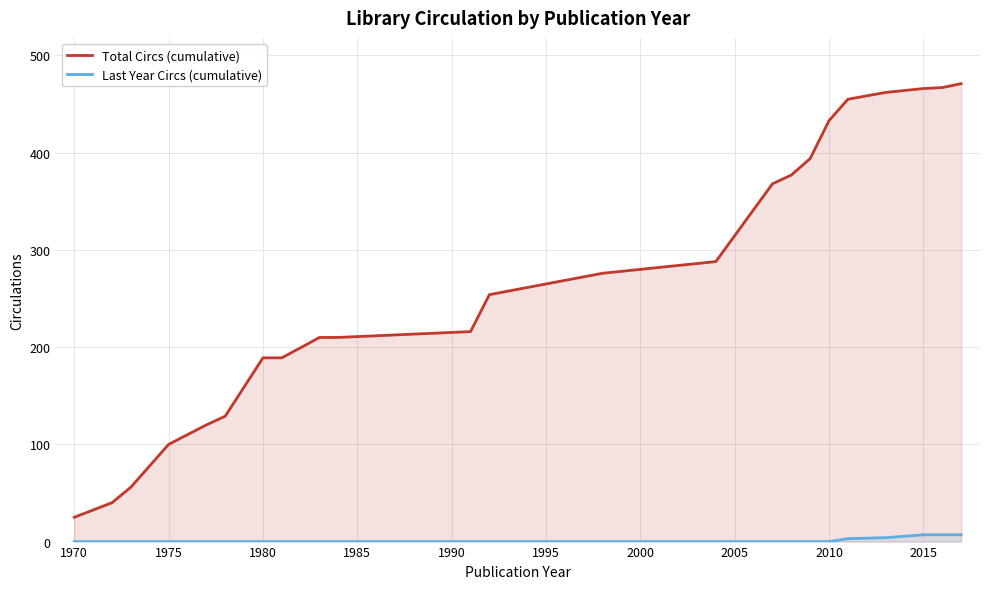

True or false: Last Year Circs (cumulative) and Total Circs (cumulative) intersect in this chart.

False